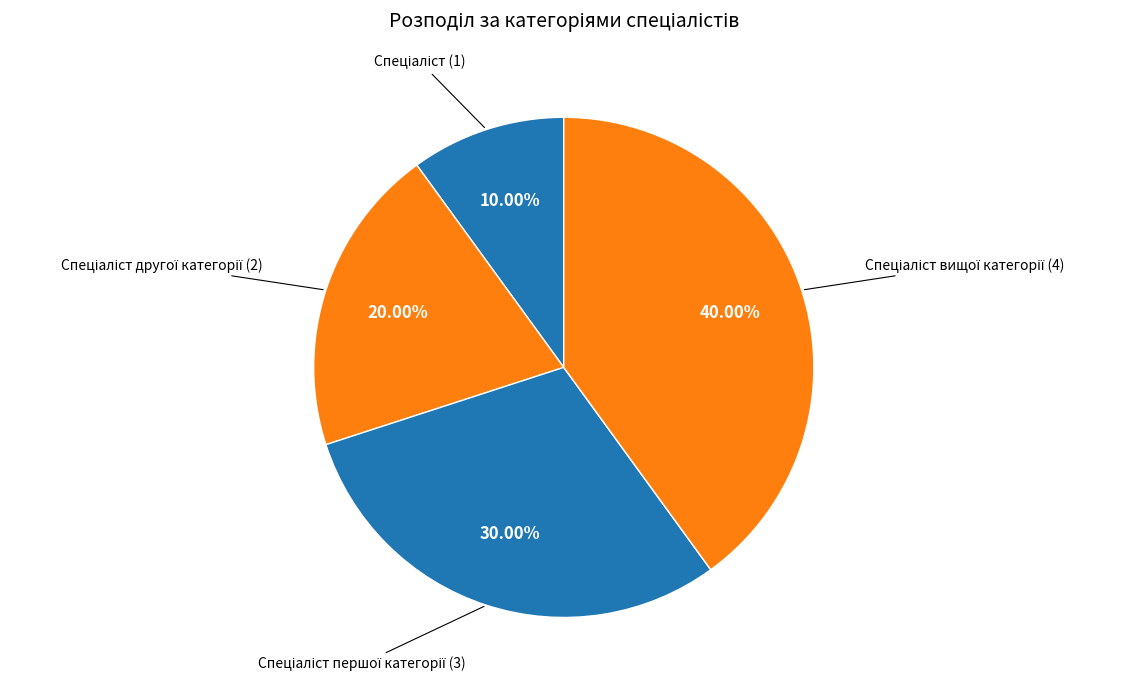

Is there a majority slice in this chart?

No